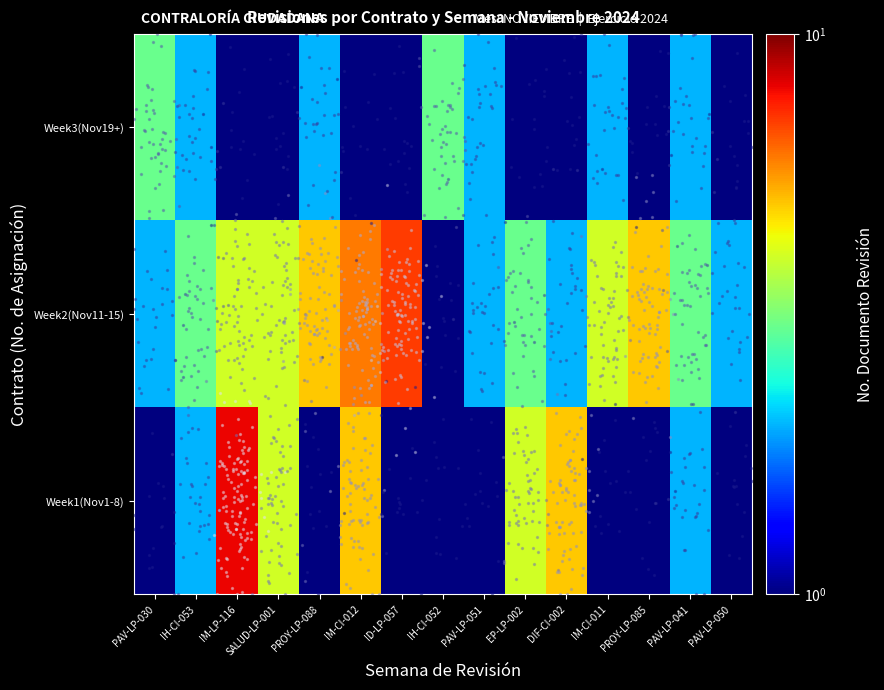

List the series in order of their peak value, highest first.

Week1(Nov1-8), Week2(Nov11-15), Week3(Nov19+)